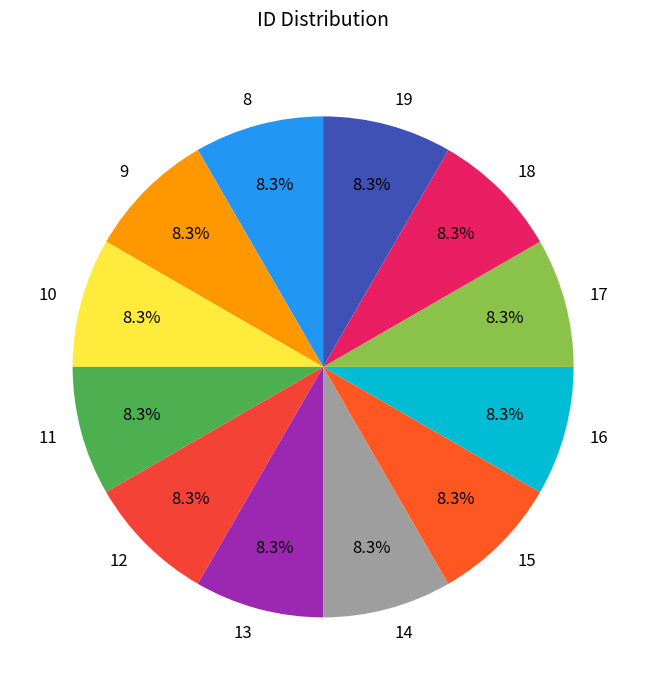

To the nearest percent, what is the difference between the 17 and 16 slice percentages?

0%